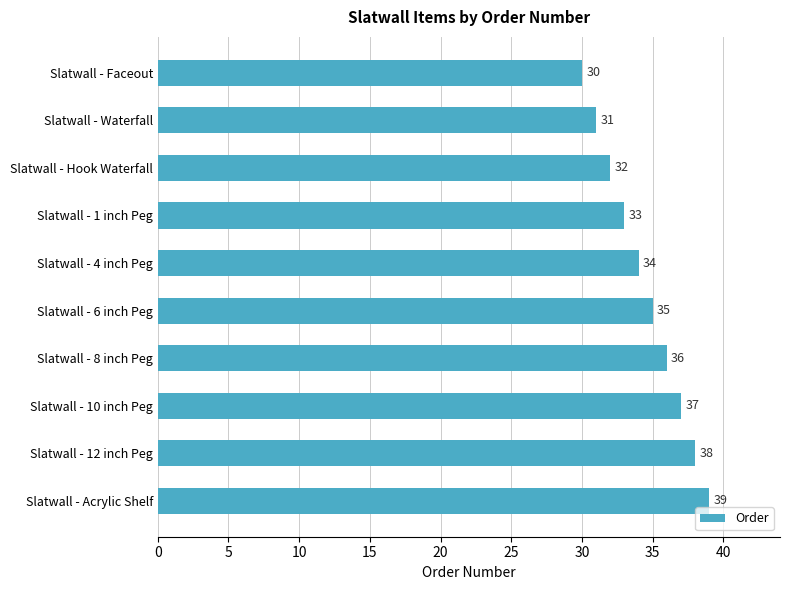

The chart shows a value of 37 at Slatwall - 10 inch Peg. True or false?

True